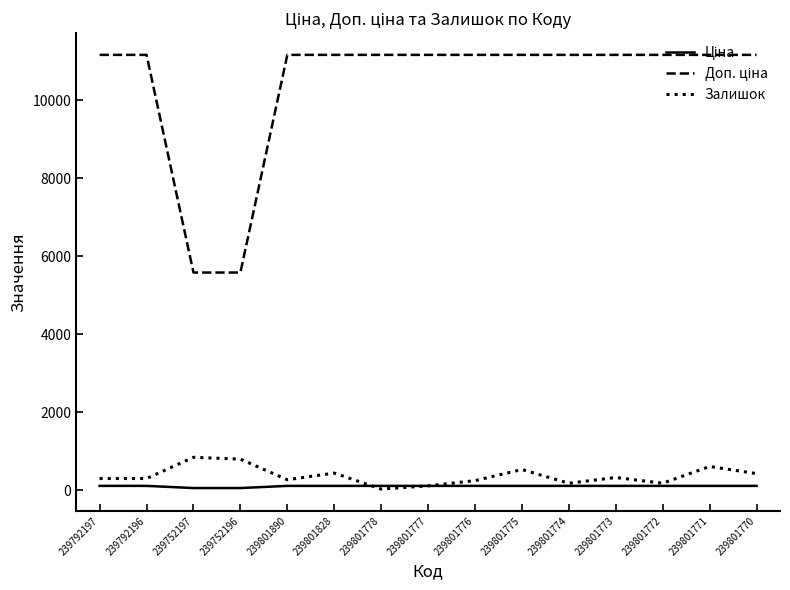

How many distinct data groups are displayed?

3